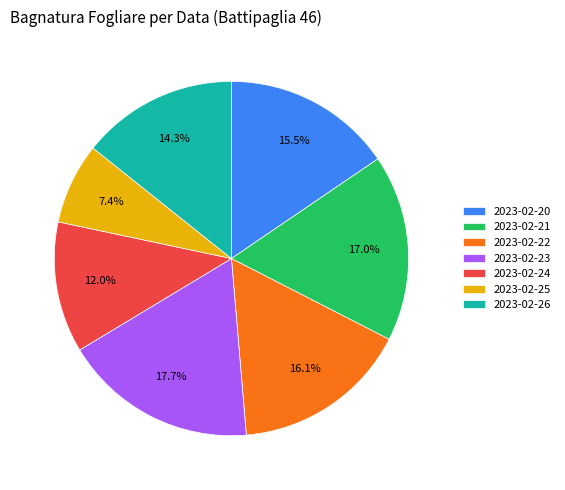

How many segments does this pie chart have?

7